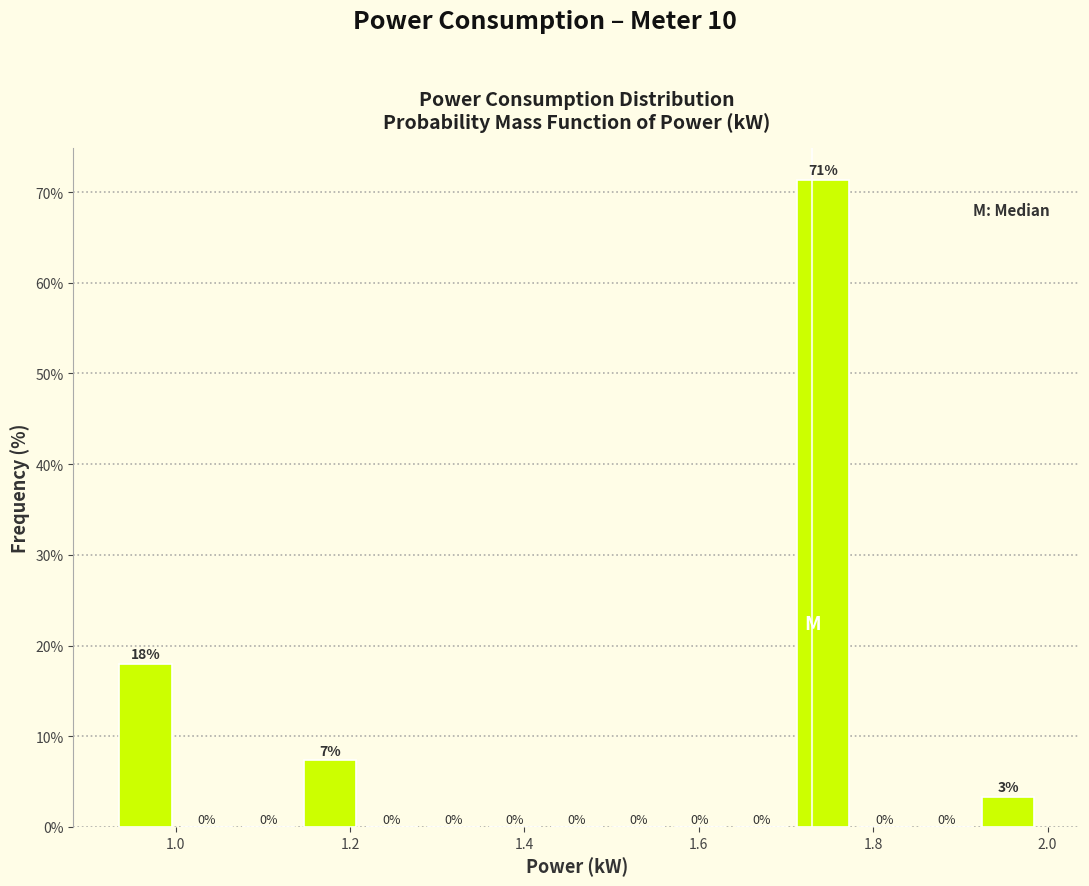

Around what value on the x-axis is the tallest bar? Give the approximate position of its centre, as read against the axis.

1.74